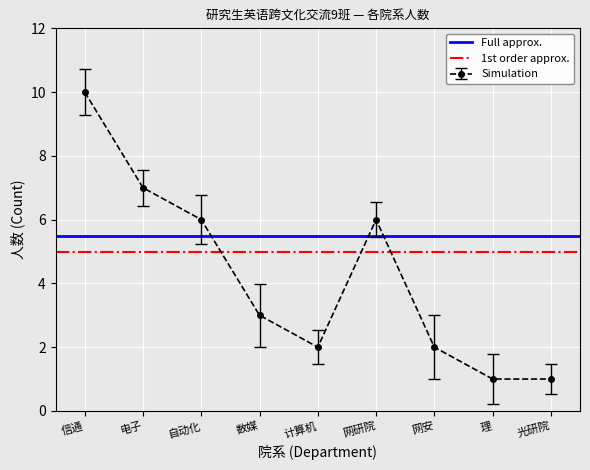

What is the value of the Simulation point at the 8th from the left?

1